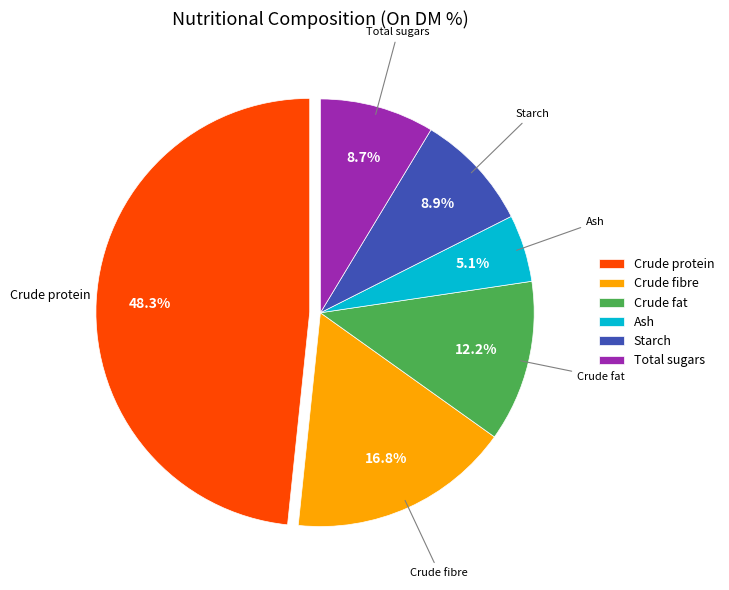

To the nearest percent, what is the average slice percentage?

17%